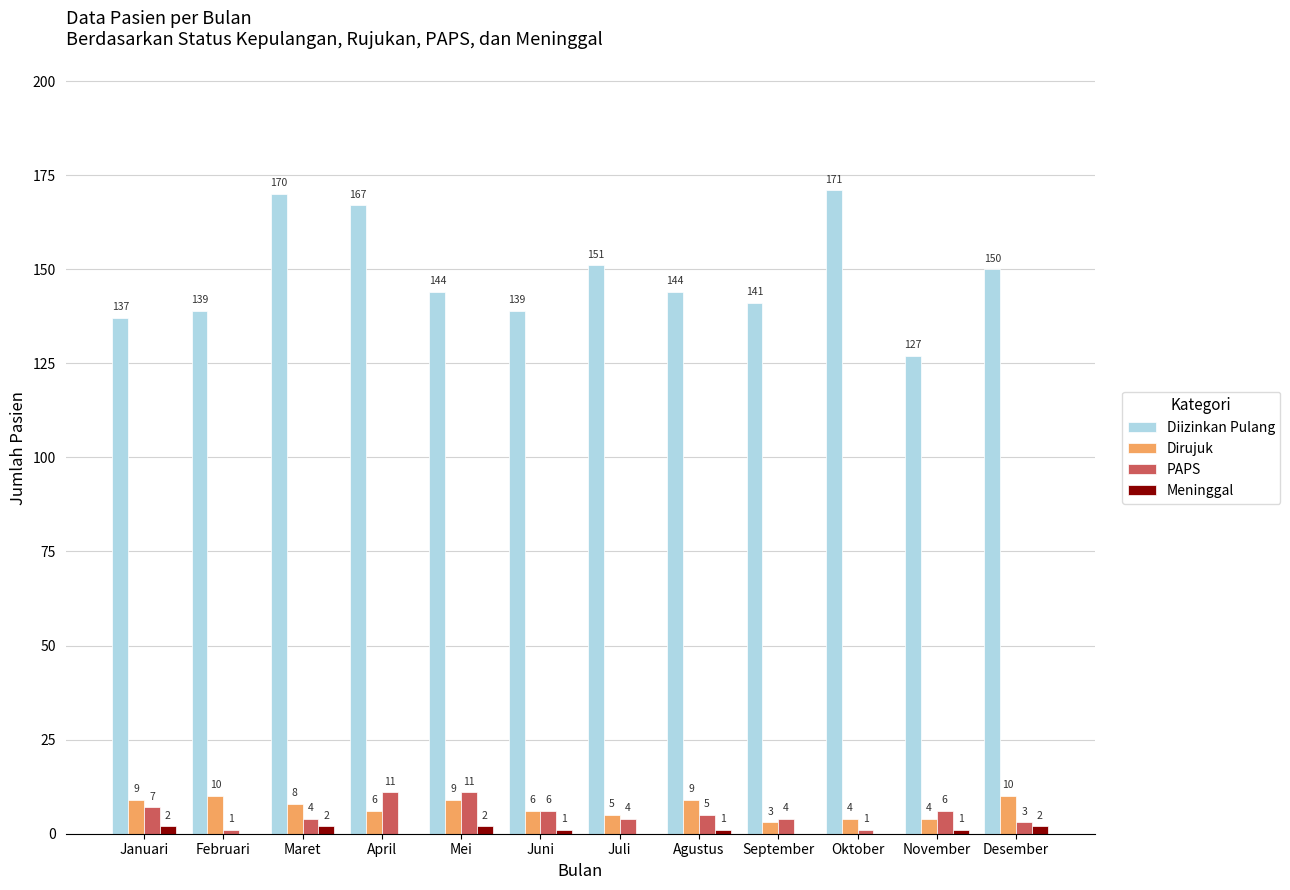

Which series changed the most between Februari and Juli?

Diizinkan Pulang